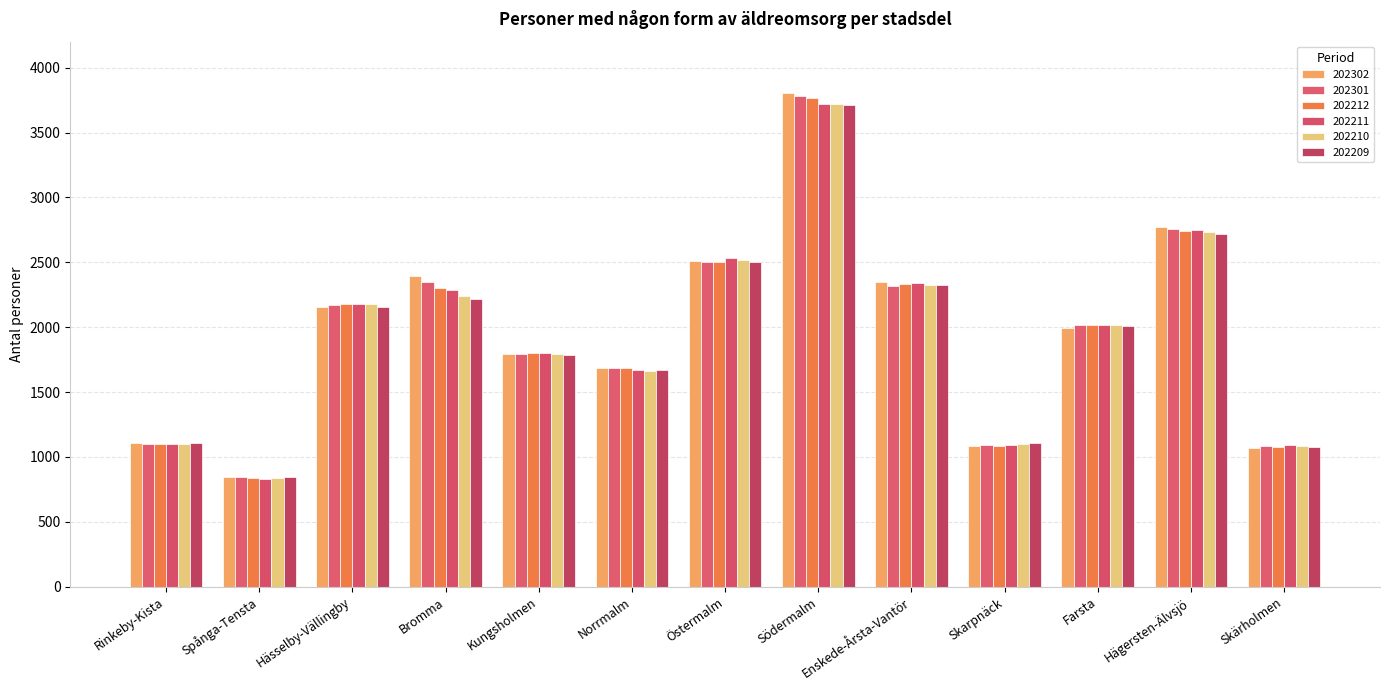

Between Spånga-Tensta and Rinkeby-Kista, which is larger?

Rinkeby-Kista